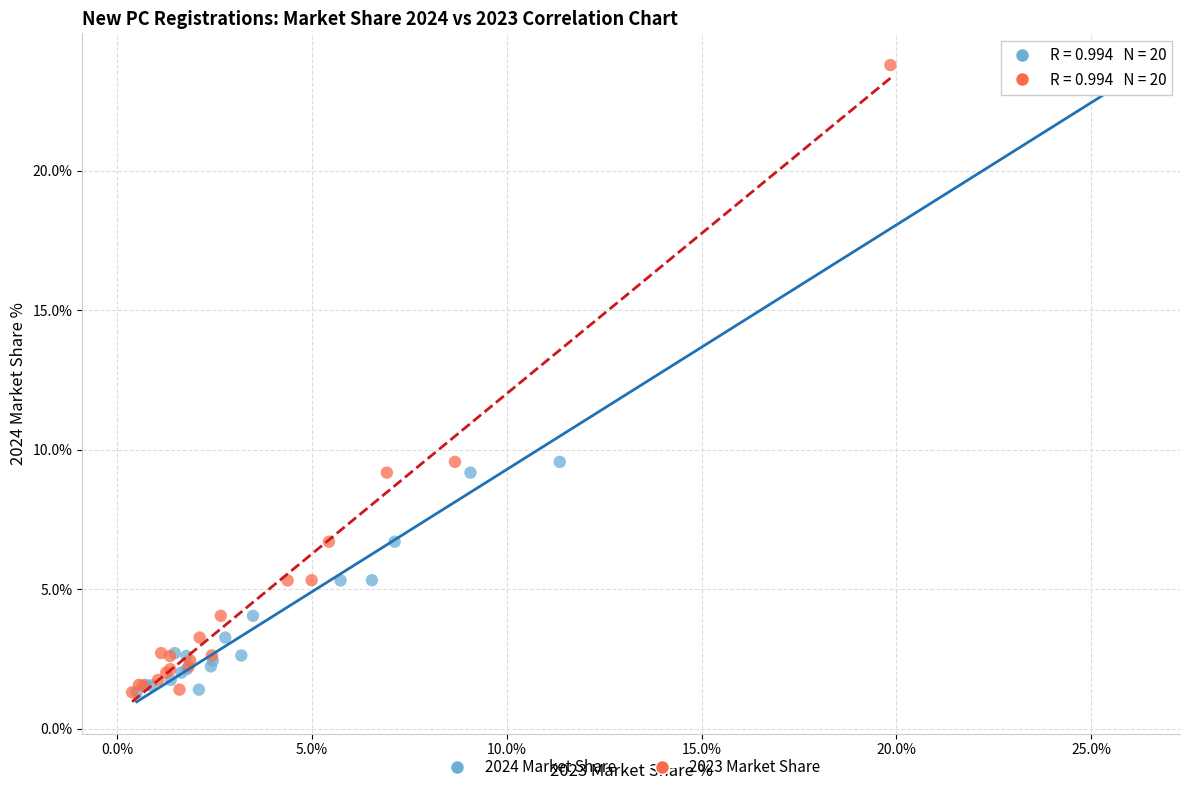

What are all the series names shown in the legend?

2024 Market Share, 2023 Market Share